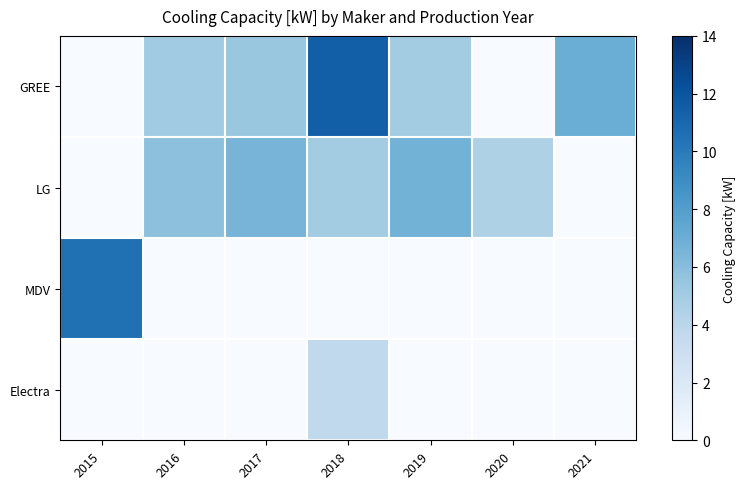

Reading left to right, extract all data points from this chart.

GREE: 2015=0.0	2016=5.1	2017=5.4	2018=11.5	2019=5.0	2020=0.0	2021=7.0
LG: 2015=0.0	2016=5.8	2017=6.6	2018=5.0	2019=6.7	2020=4.5	2021=0.0
MDV: 2015=10.5	2016=0.0	2017=0.0	2018=0.0	2019=0.0	2020=0.0	2021=0.0
Electra: 2015=0.0	2016=0.0	2017=0.0	2018=3.7	2019=0.0	2020=0.0	2021=0.0